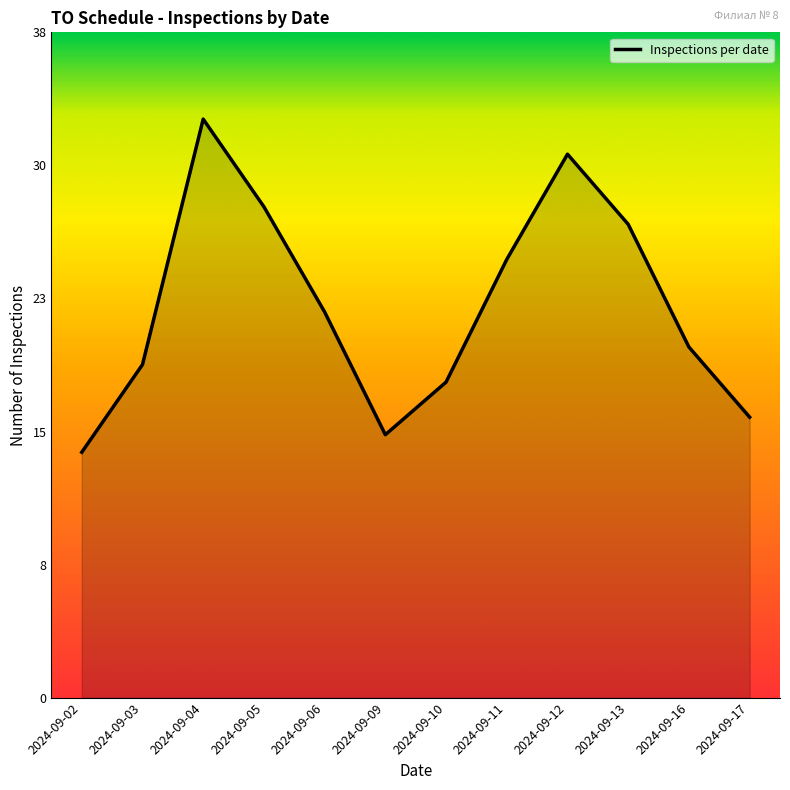

How many points are higher than both their immediate neighbors (excluding endpoints)?

2